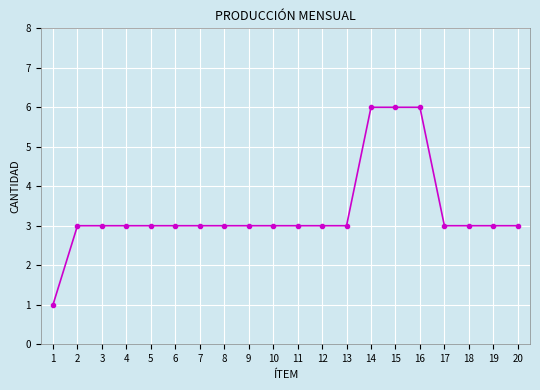

How many series are shown in this chart?

1